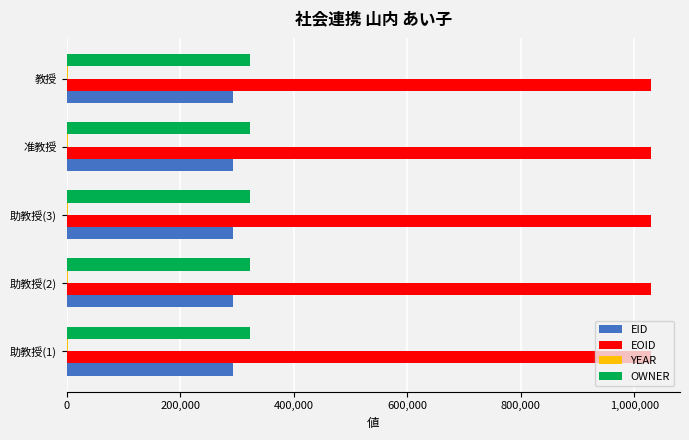

How many categories are shown in the chart?

5